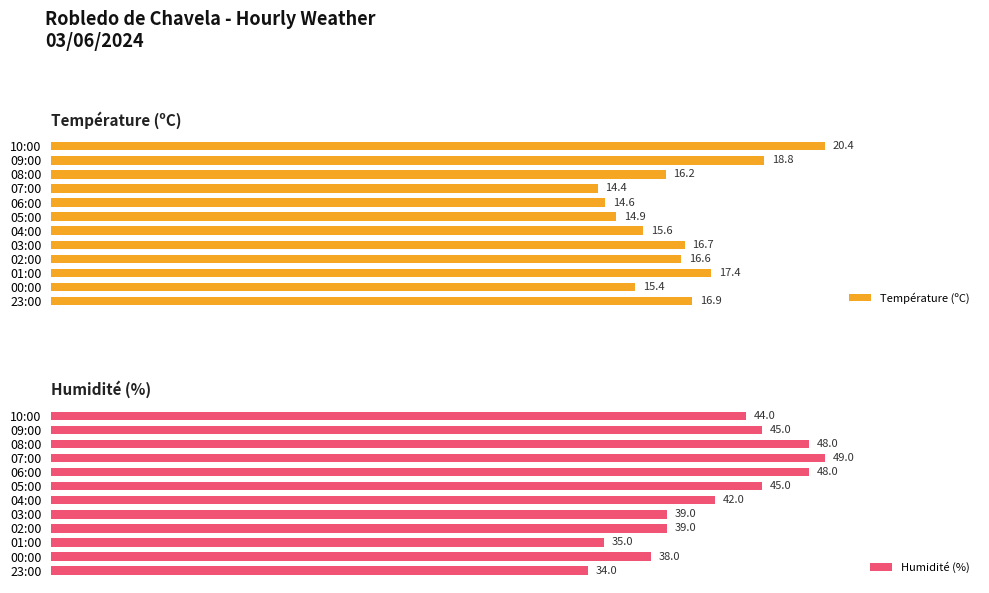

The value of Température (ºC) at 23:00 is 31.2. True or false?

False